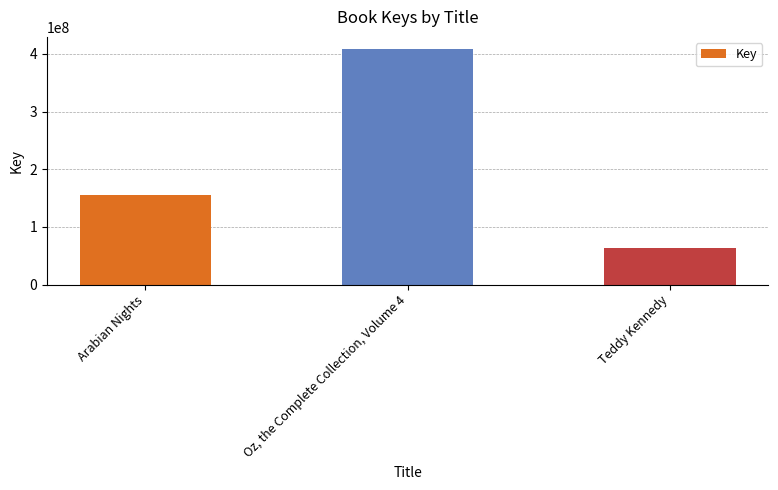

Read the value at Arabian Nights, to the nearest 10.

155126400